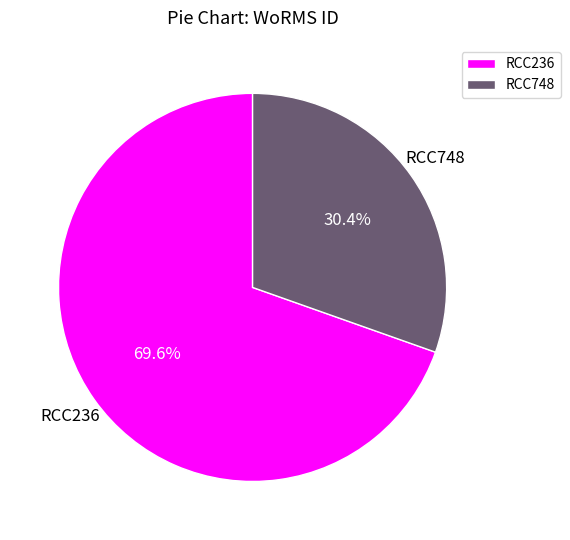

Does RCC236 account for over 50% of the chart?

Yes